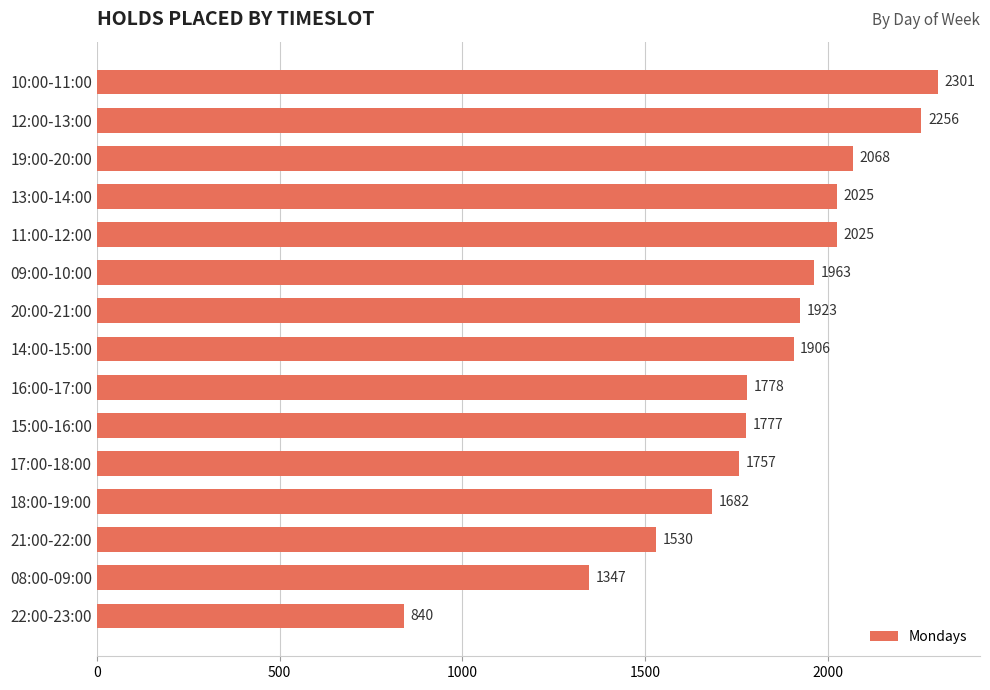

What is the difference between the values at 20:00-21:00 and 17:00-18:00?

166